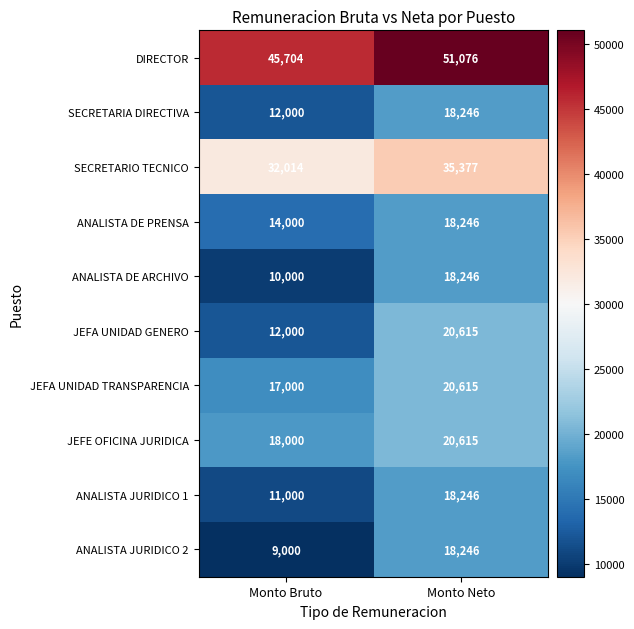

Rank the categories by ANALISTA JURIDICO 1 value from highest to lowest.

Monto Neto, Monto Bruto